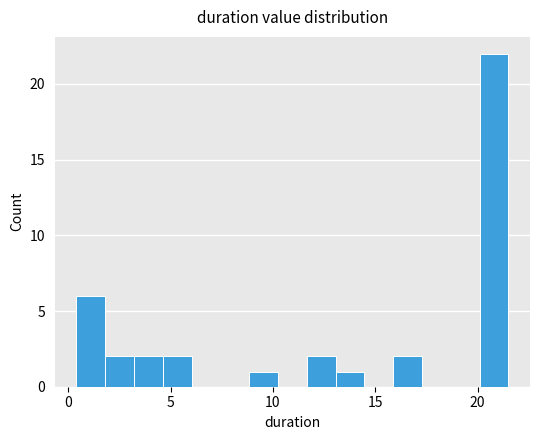

Around what value on the x-axis is the tallest bar? Give the approximate position of its centre, as read against the axis.

21.0